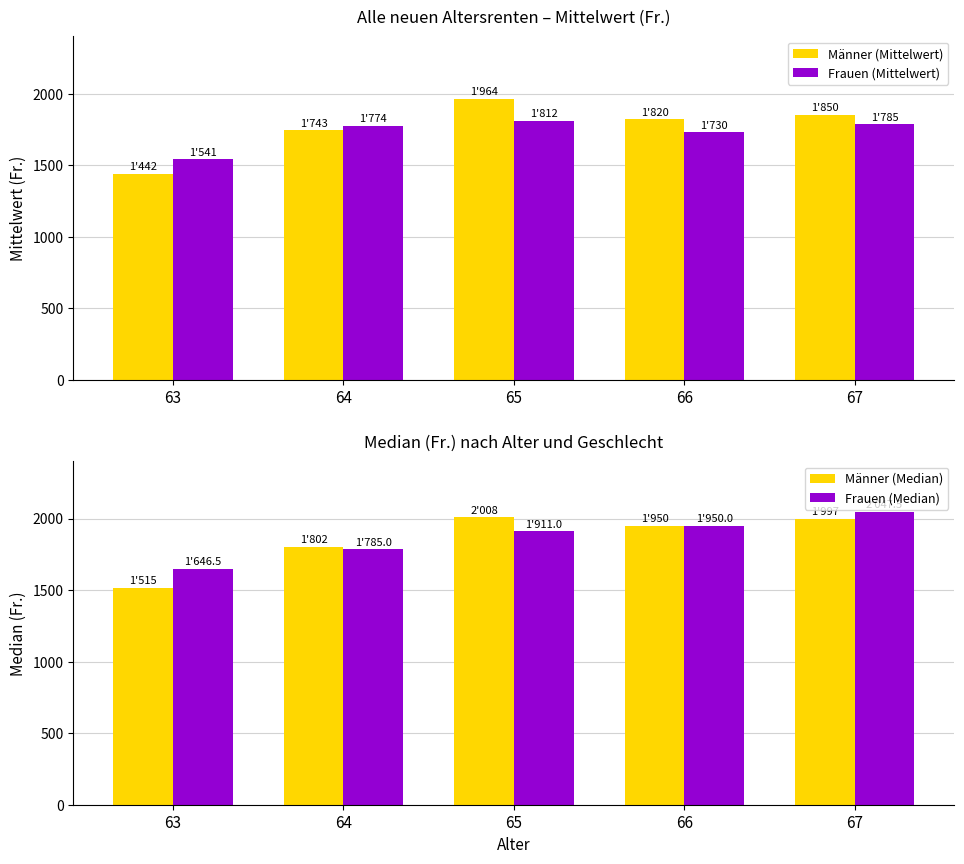

What is the difference between the Frauen (Mittelwert) values at 63 and 64?

232.9